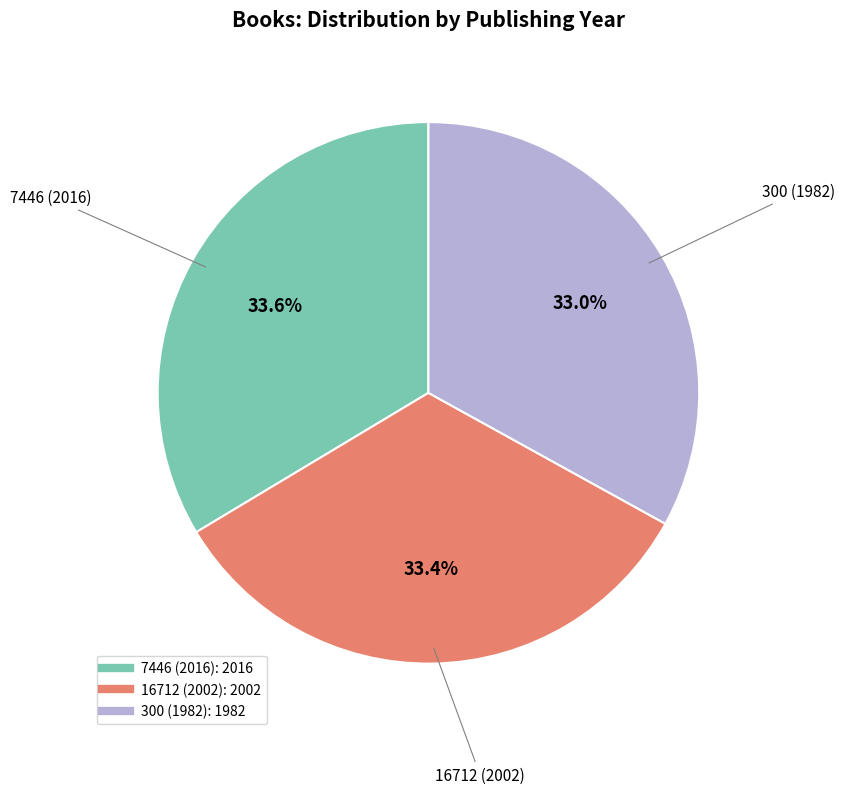

Combined, what portion of the pie is 16712 (2002) and 7446 (2016)?

67.0%